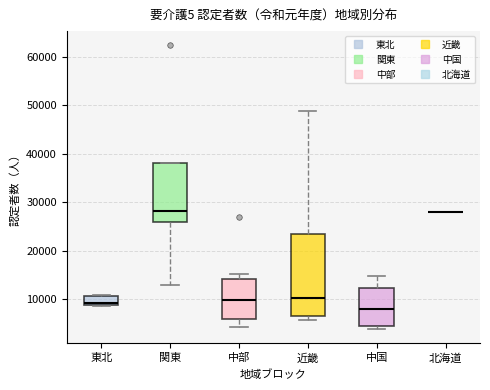

Reading left to right, transcribe this box plot: for each box, give where its median line is, the range the box spans, and where its two whiskers end, as read against the y-axis. The values are not printed on the chart, so give them approximately, as read against the axis.

東北: median 9000 (just above the box's lower edge), box 9000 to 11000, whiskers 9000 to 11000
関東: median 28000, box 26000 to 38000, whiskers 13000 to 38000
中部: median 10000, box 6000 to 14000, whiskers 4000 to 15000
近畿: median 10000, box 6000 to 23000, whiskers 6000 (just below the box's lower edge) to 49000
中国: median 8000, box 4000 to 12000, whiskers 4000 (just below the box's lower edge) to 15000
北海道: box collapsed to a line at 28000, whiskers 28000 to 28000